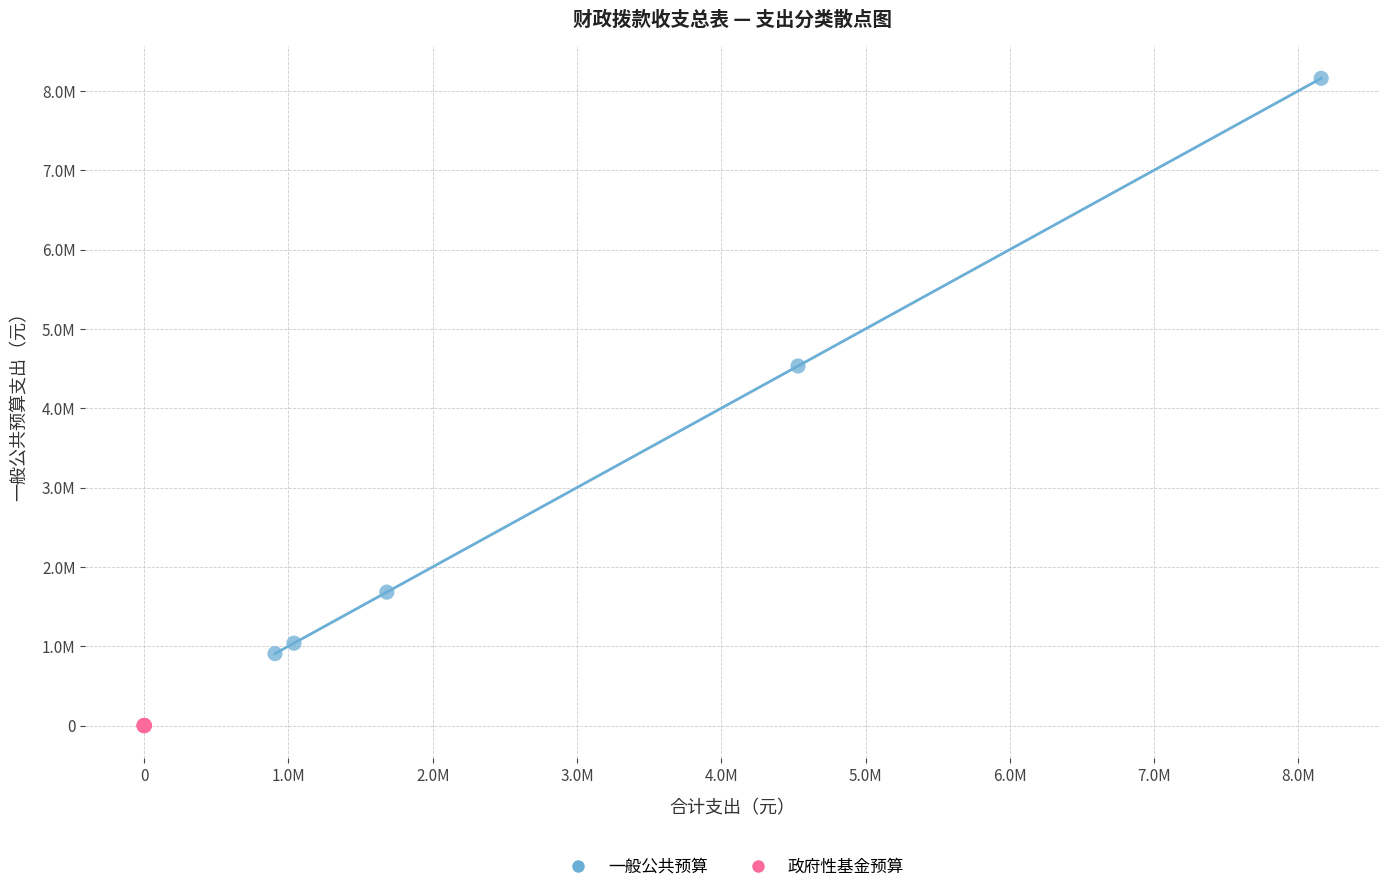

Which series contains the lowest Y value?

政府性基金预算